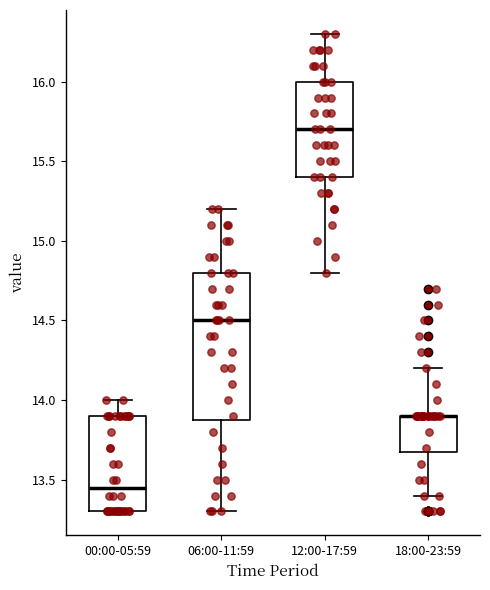

Where does the median line of the box for 06:00-11:59 sit on the y-axis? The values are not printed on the chart, so give them approximately, as read against the axis.

14.50